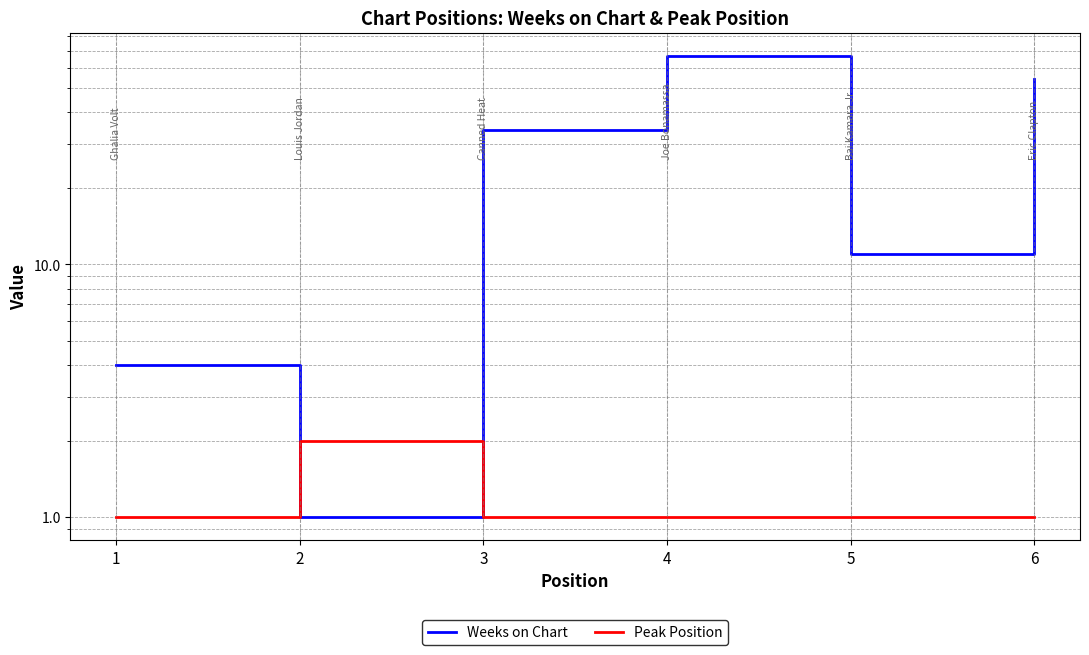

What is the value of the Weeks on Chart point at the 2nd from the left?

1